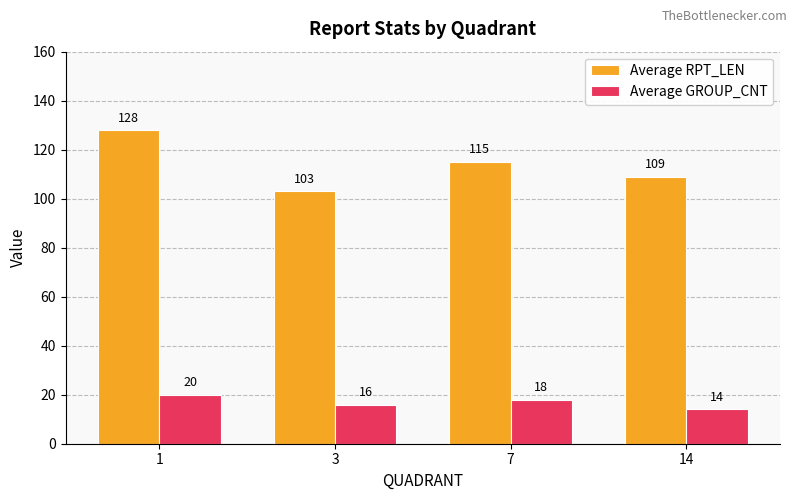

Read the Average GROUP_CNT value at 3.

16